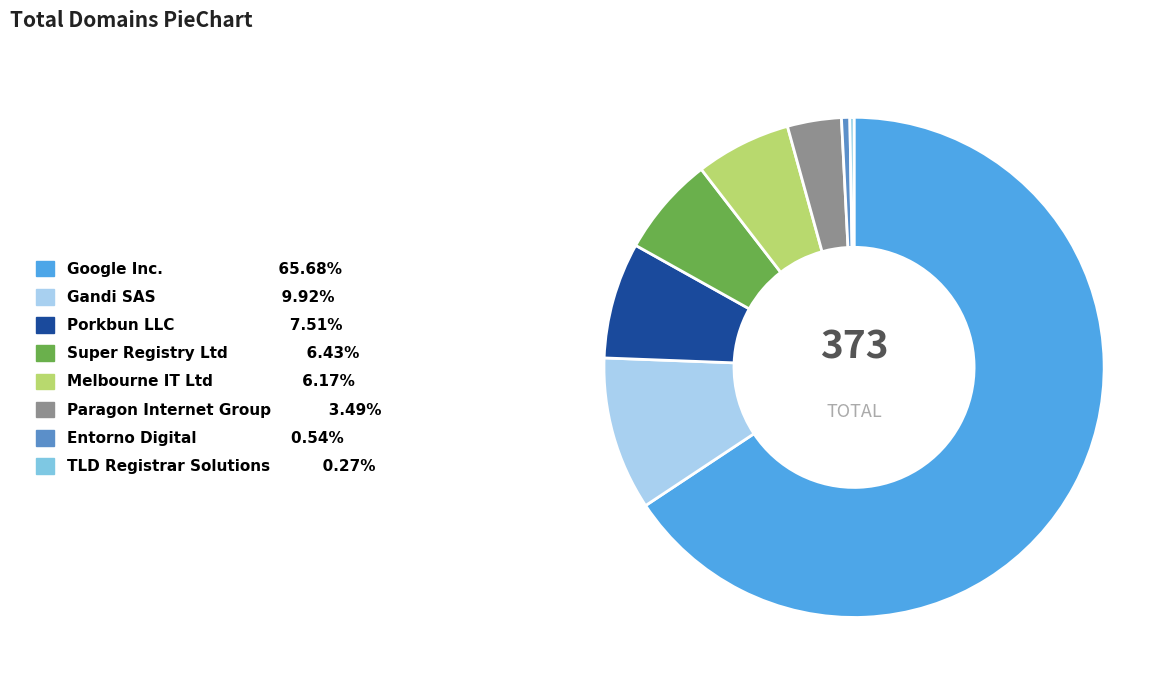

Is there any slice that represents more than half of the pie?

Yes